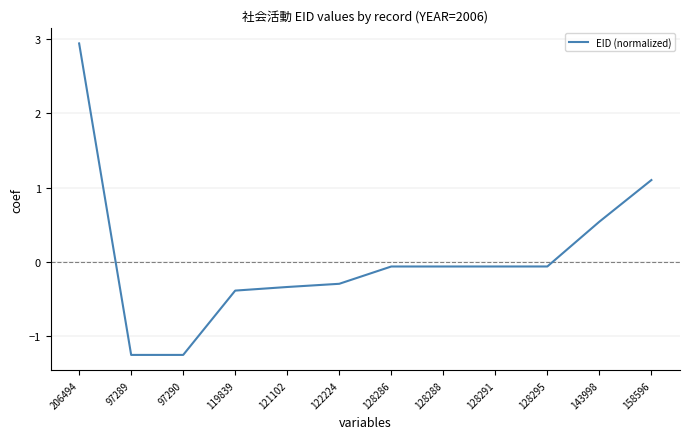

Count the number of data series in this chart.

1